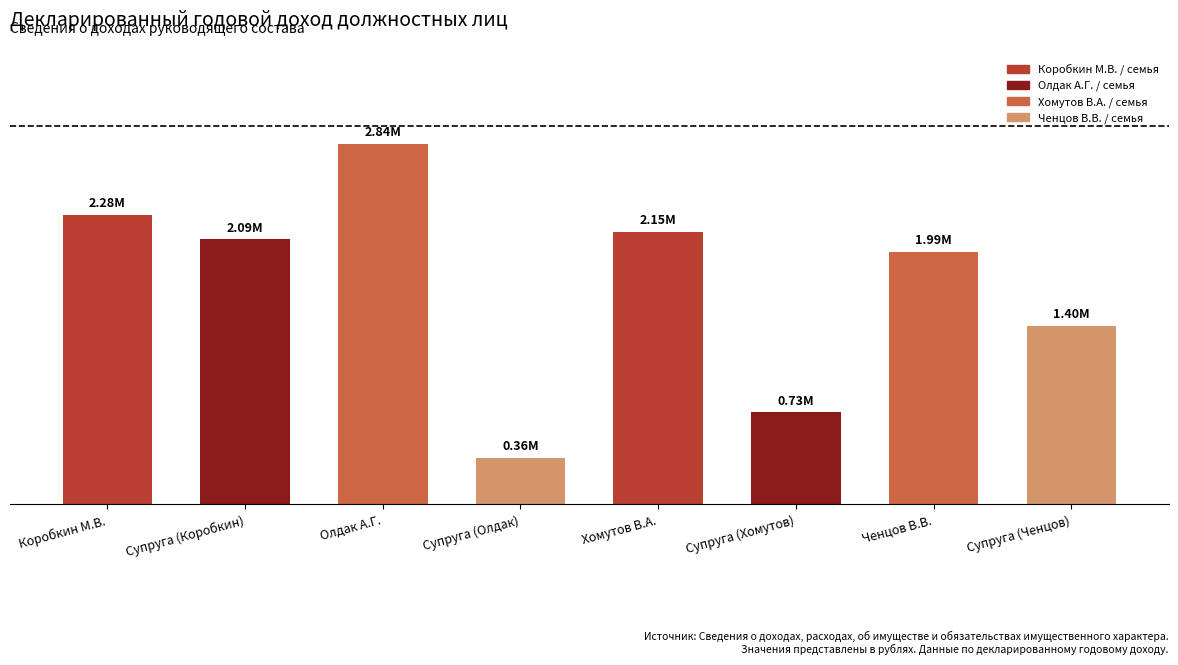

What is the difference between the values at Супруга (Хомутов) and Хомутов В.А.?

1422713.4